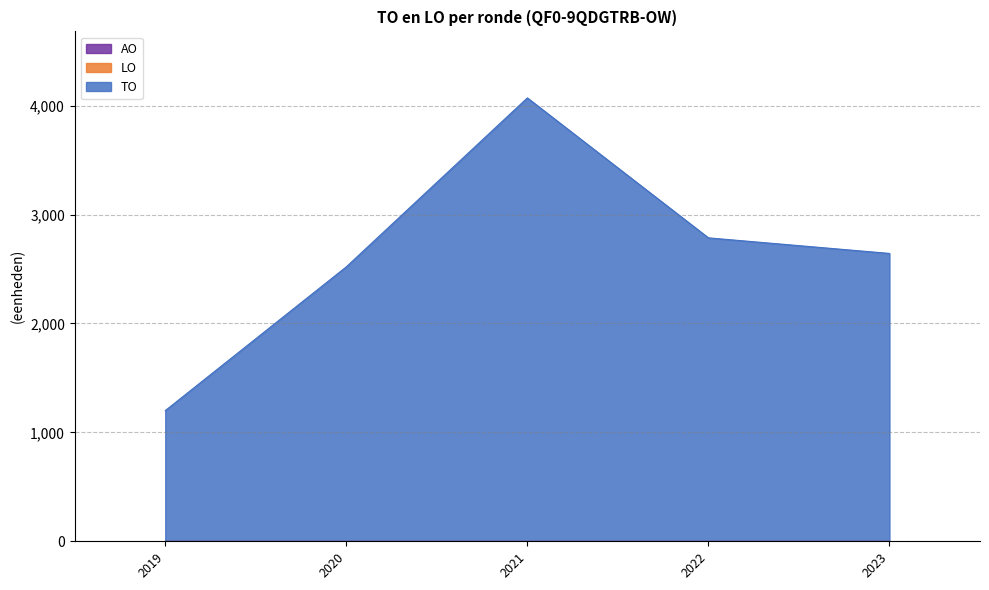

Which series has the largest total across all categories?

TO